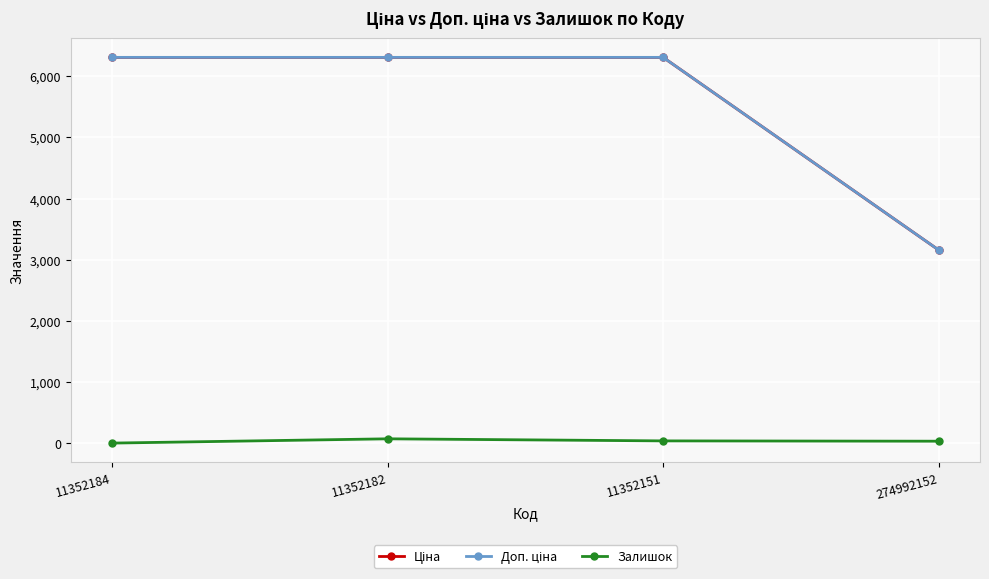

The Залишок series shows 36.0 at 11352151. True or false?

True